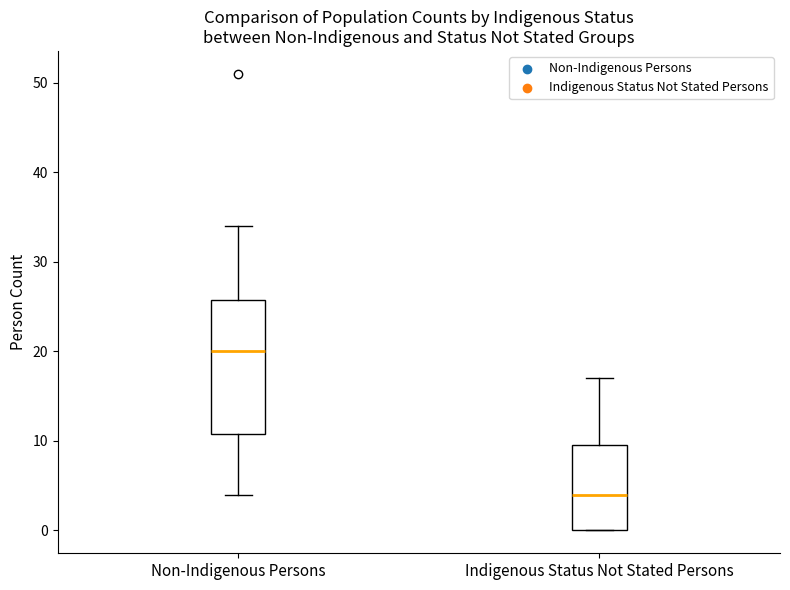

Where does the median line of the box for Indigenous Status Not Stated Persons sit on the y-axis? The values are not printed on the chart, so give them approximately, as read against the axis.

4